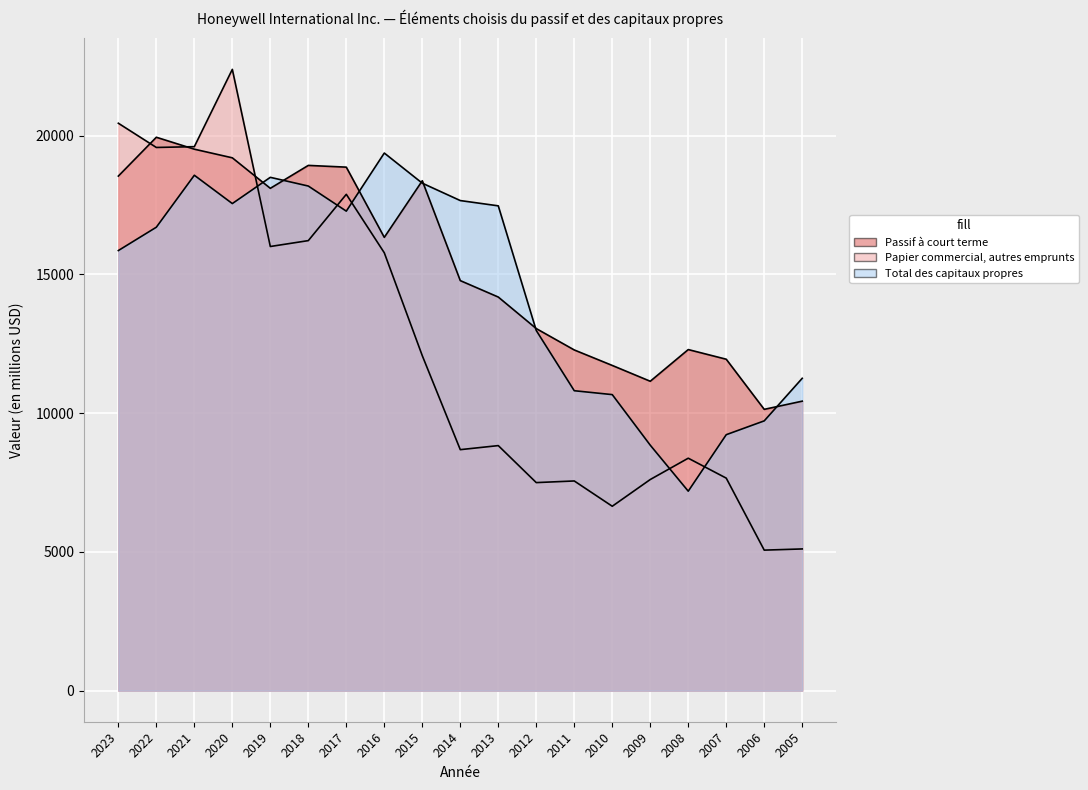

What is the sum of all Passif à court terme values?

289700